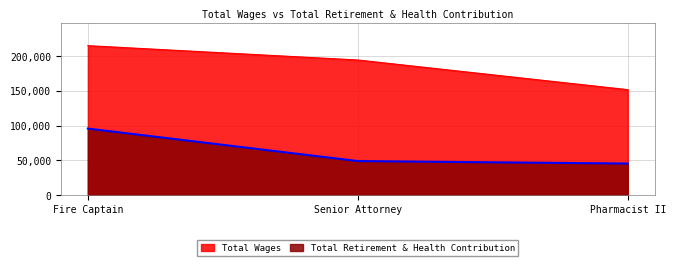

Is it true that Total Retirement & Health Contribution equals 49126 at Senior Attorney?

True